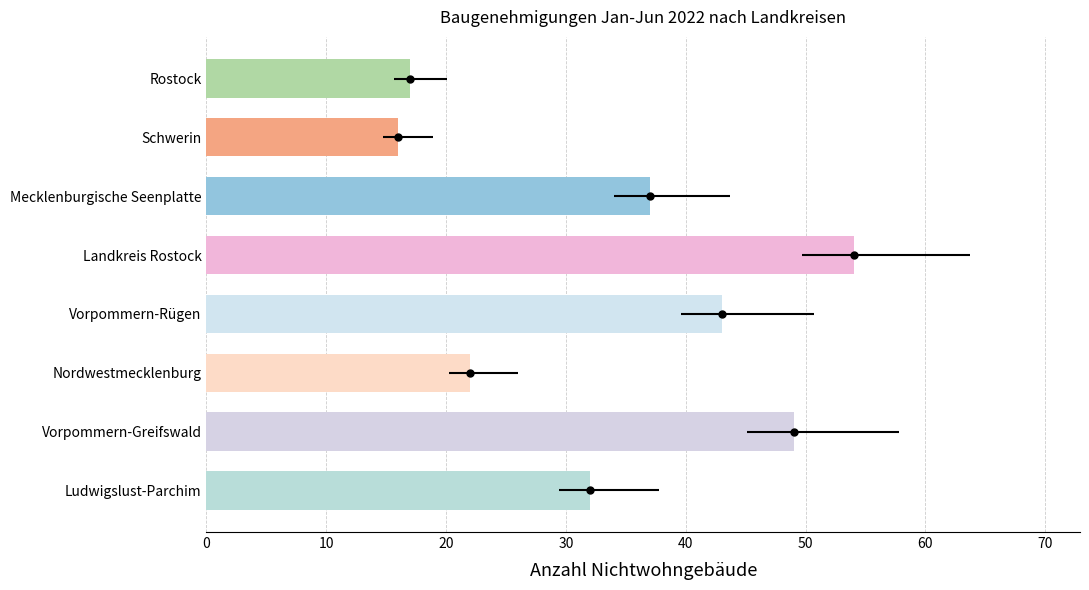

How many values are between 22 and 49?

5